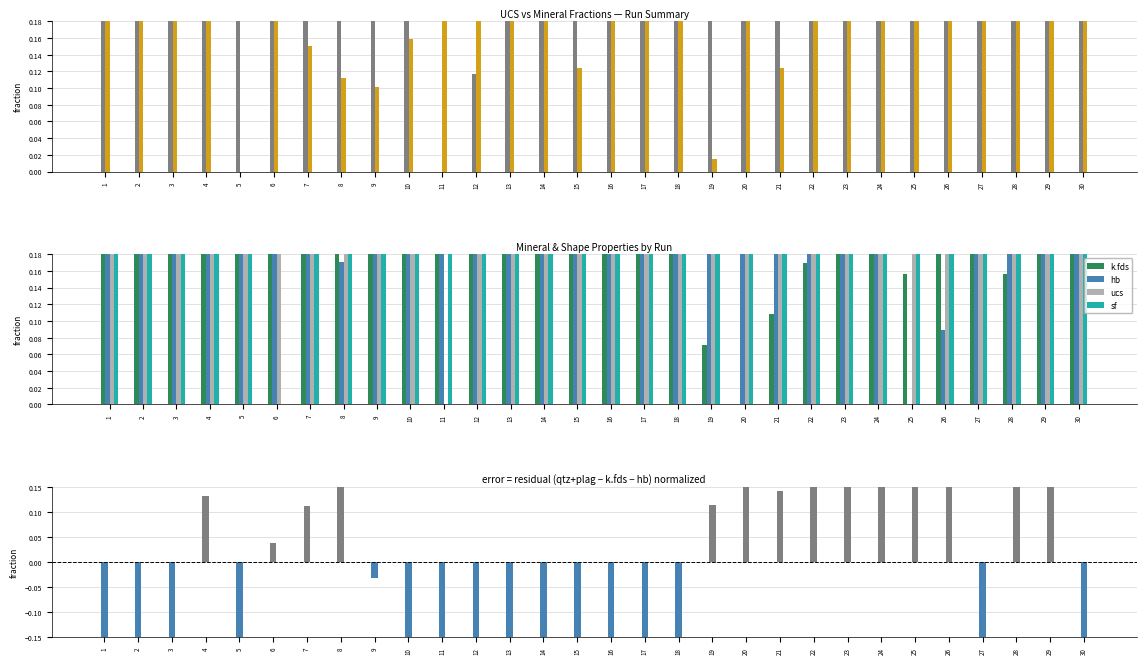

What value does the hb series have at 17?

0.6